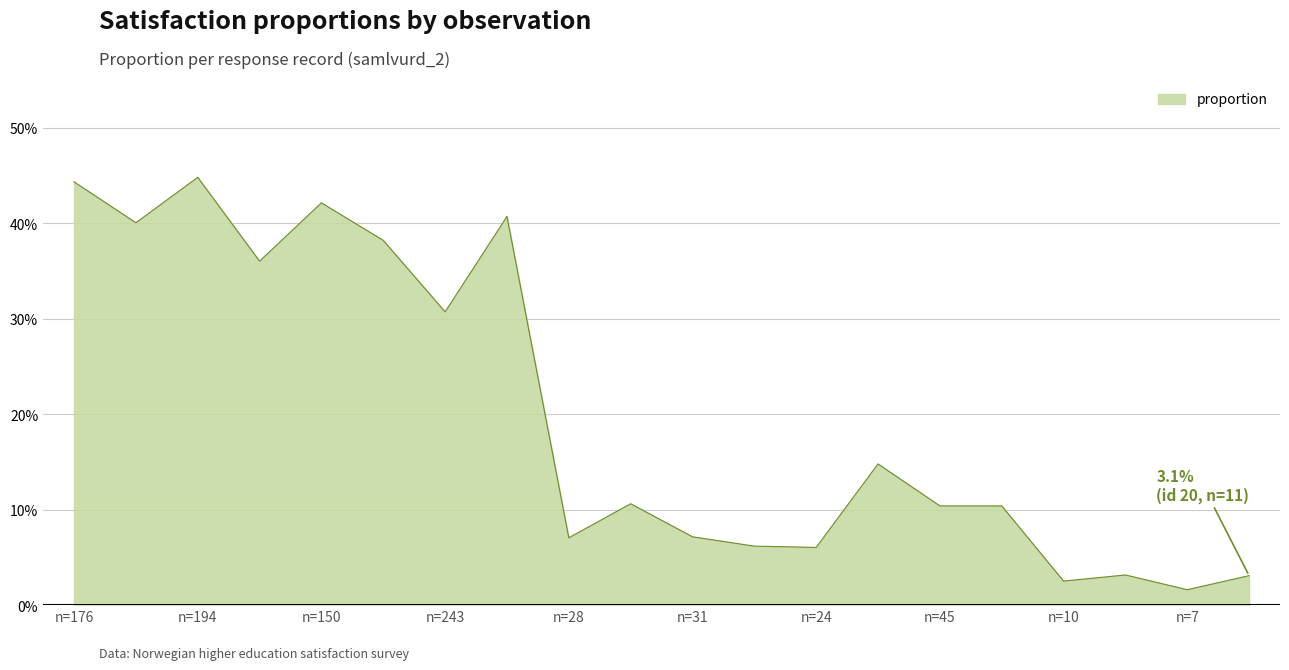

Does the chart have visible grid lines?

Yes